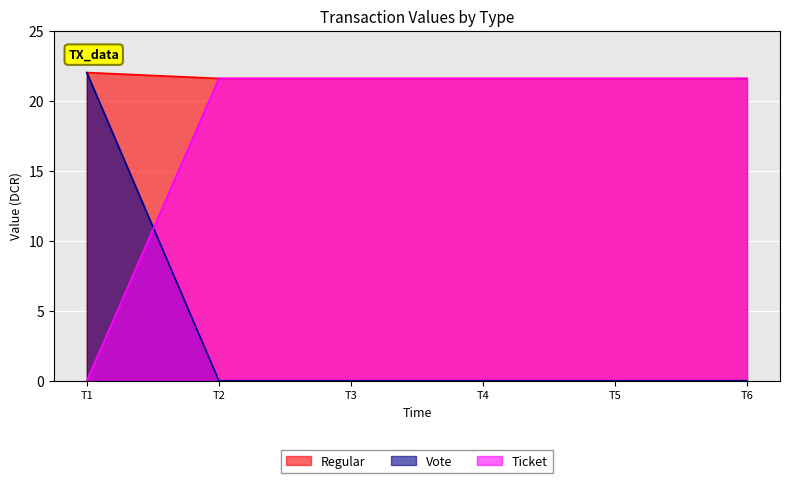

What is the spread (max minus min) of values at T1?

22.0